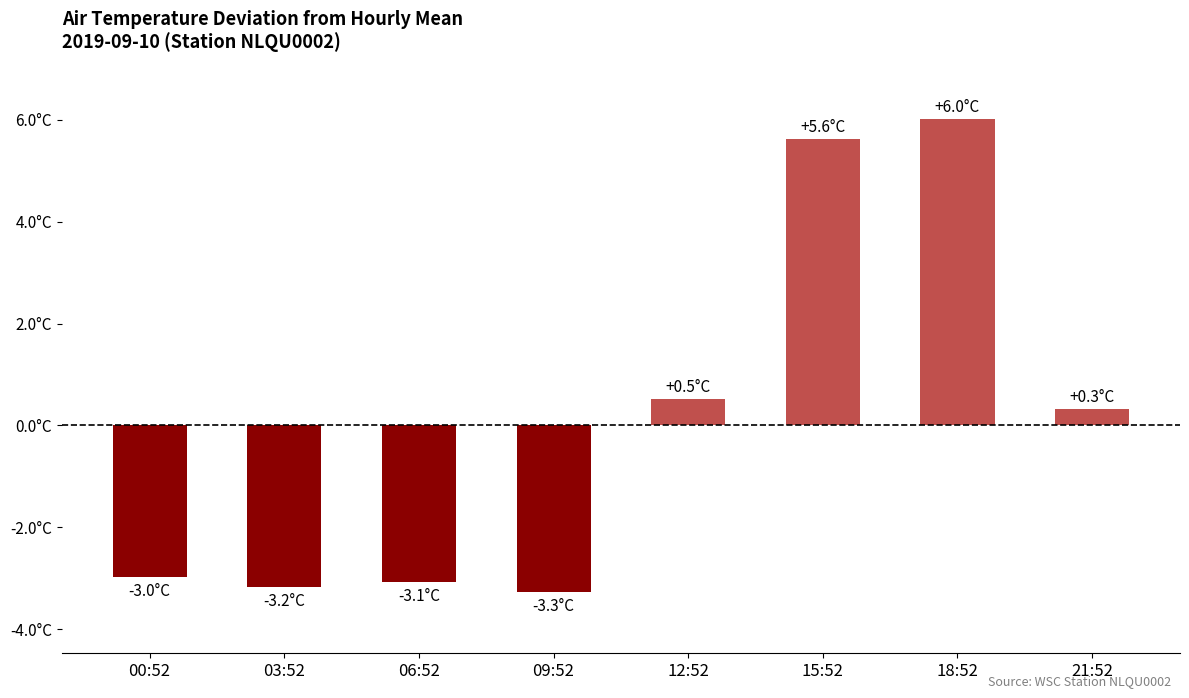

Which category has the lowest value across all series?

09:52